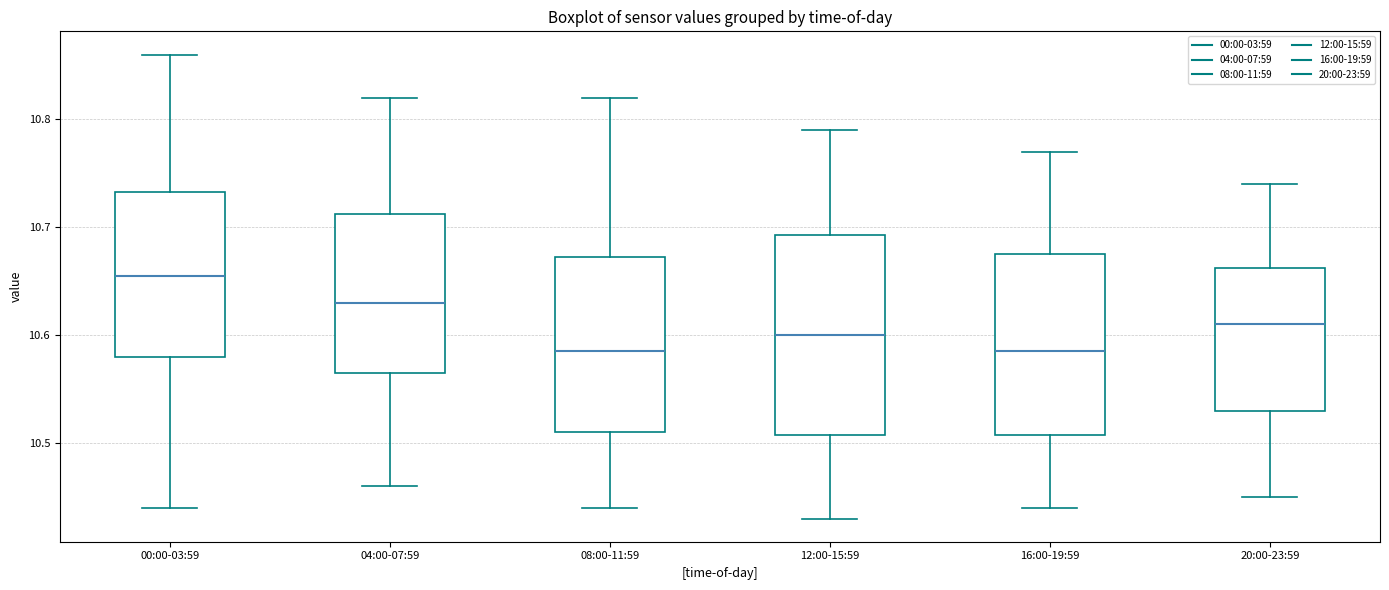

Comparing the boxes themselves (not the whiskers), which one is the tallest?

12:00-15:59